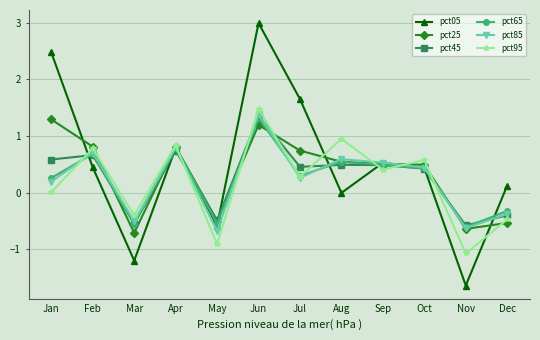

At which category does pct05 reach its first local valley?

Mar